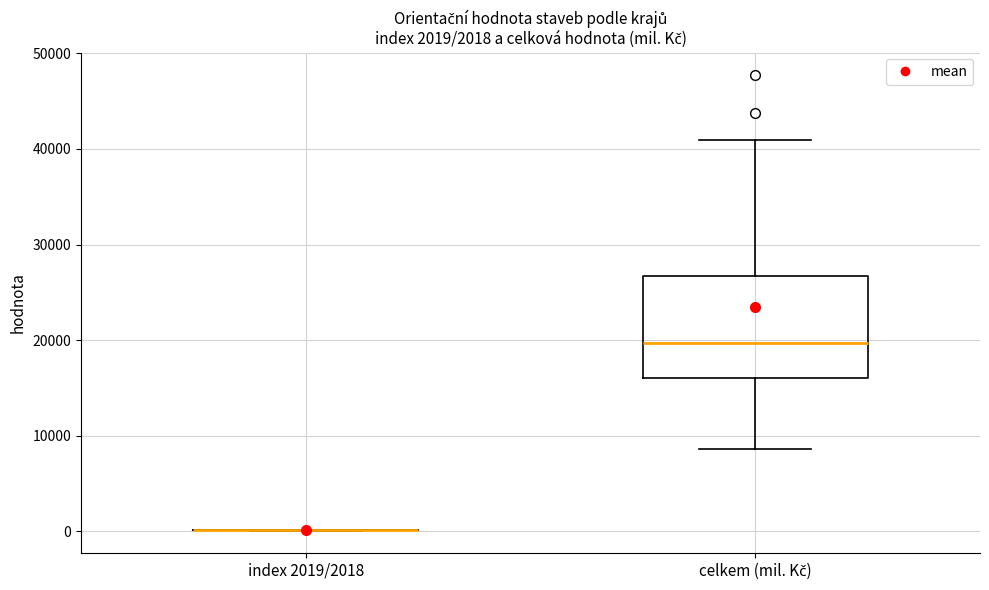

Comparing the boxes themselves (not the whiskers), which one is the tallest?

celkem (mil. Kč)